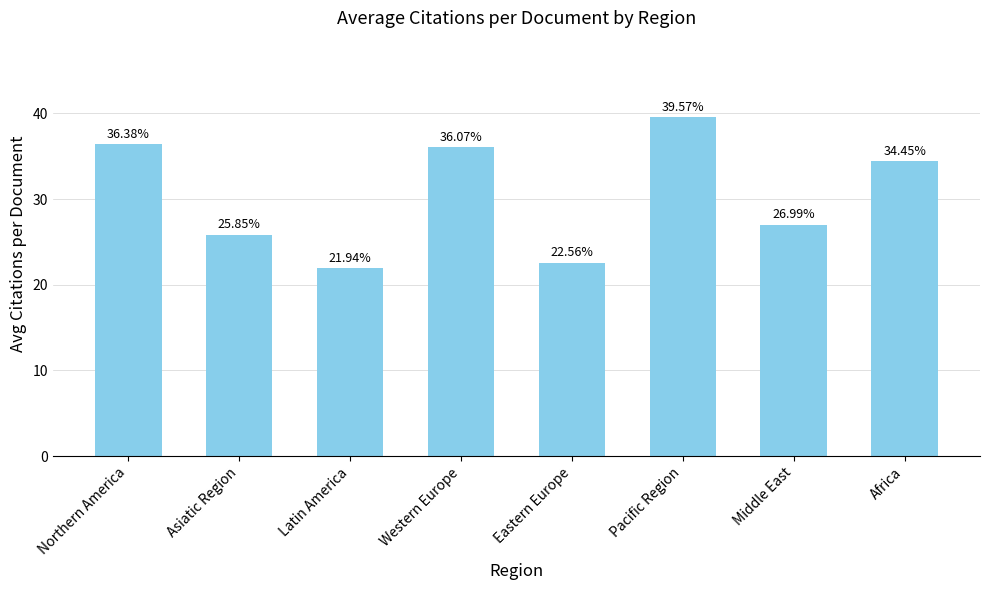

The chart shows a value of 64.0 at Western Europe. True or false?

False